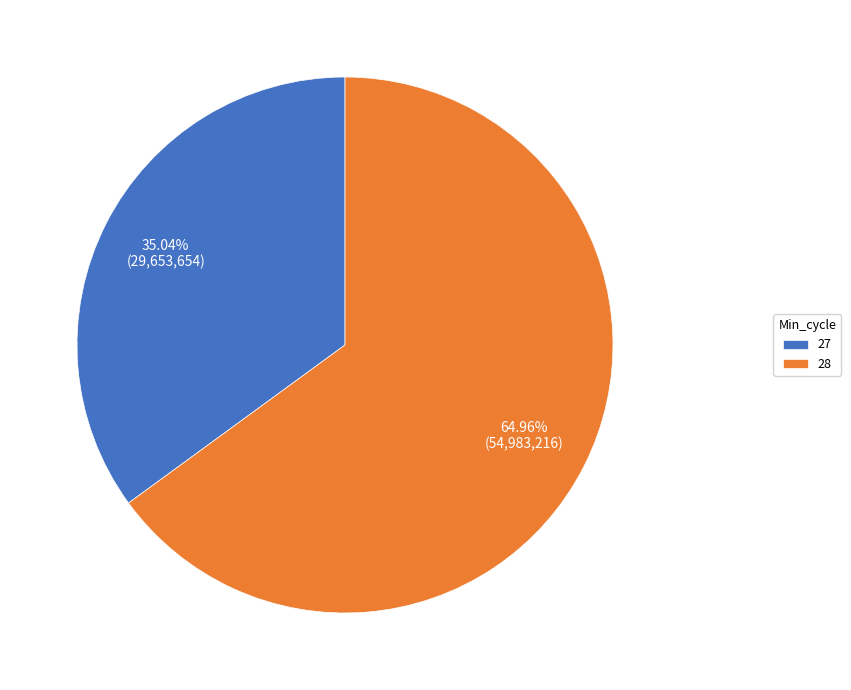

Rank the categories by value from highest to lowest.

28, 27